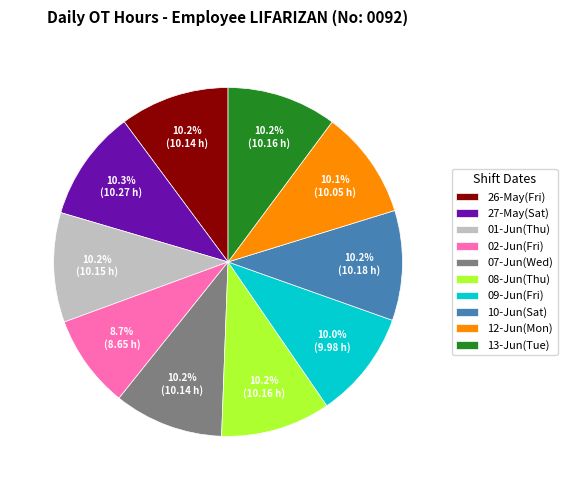

Approximately how many times larger is the value at 09-Jun(Fri) compared to 10-Jun(Sat)?

1.0